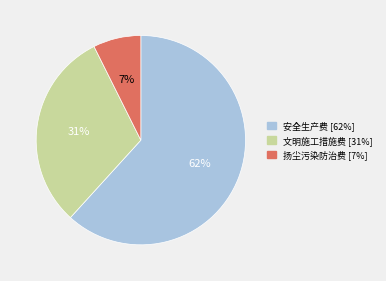

To the nearest percent, what is the average slice percentage?

33%